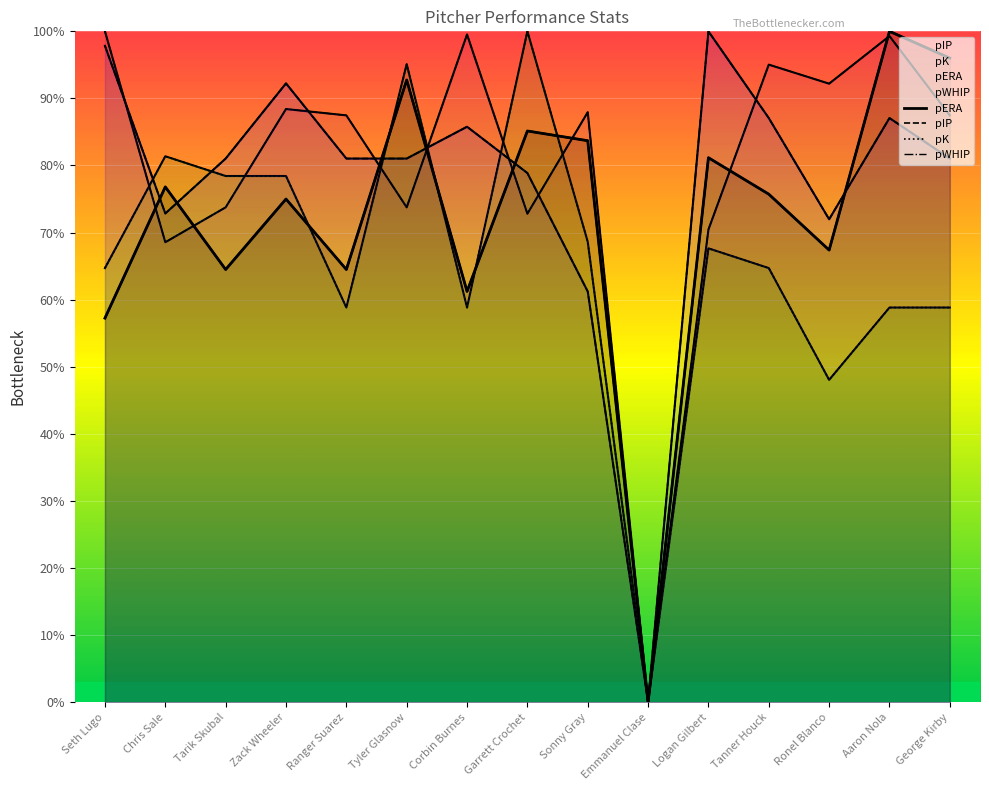

What is the sum of the pK values at Corbin Burnes and Zack Wheeler?

137.3